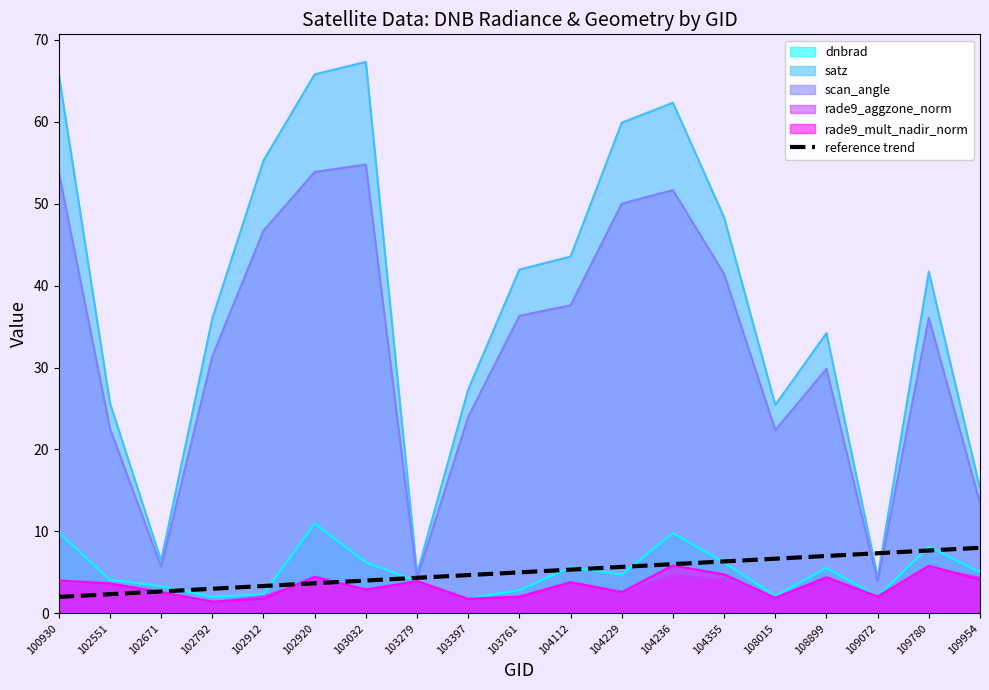

Which series changed the most between 103761 and 109072?

satz